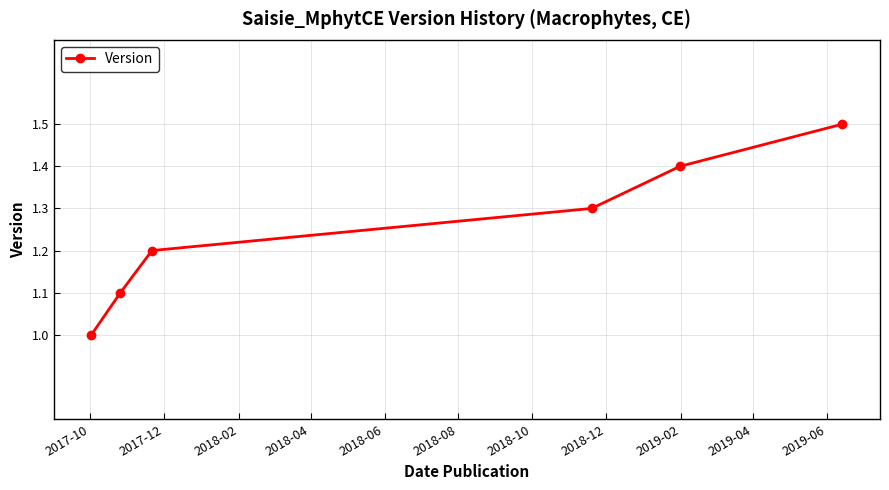

True or false: the data has more than 0 interior local peaks.

False